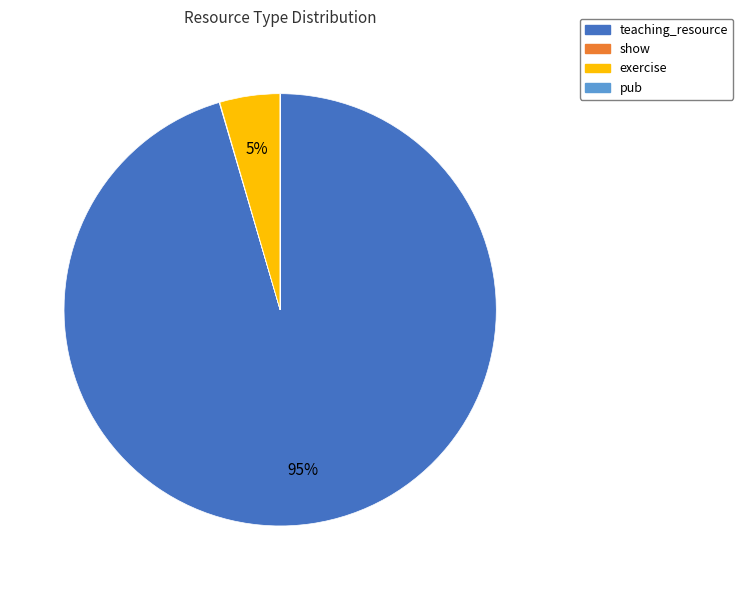

The exercise slice represents 5% of the pie. True or false?

True